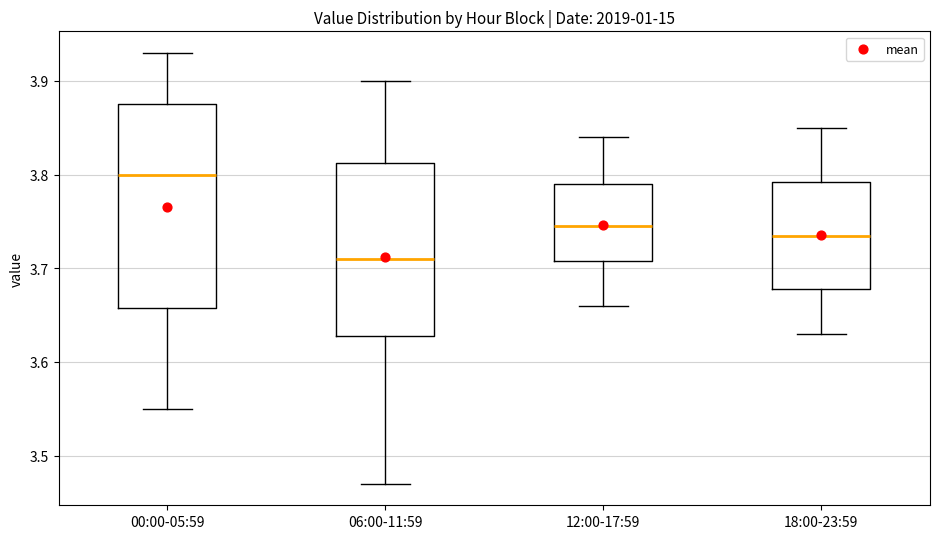

Which box has the highest median line?

00:00-05:59